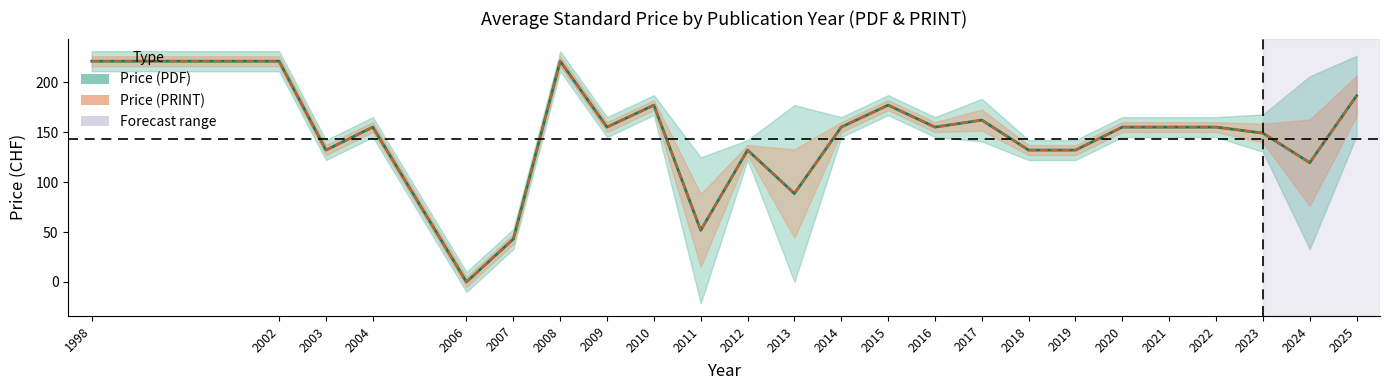

Between 2007 and 2008, which series saw the biggest shift?

Price (PDF)